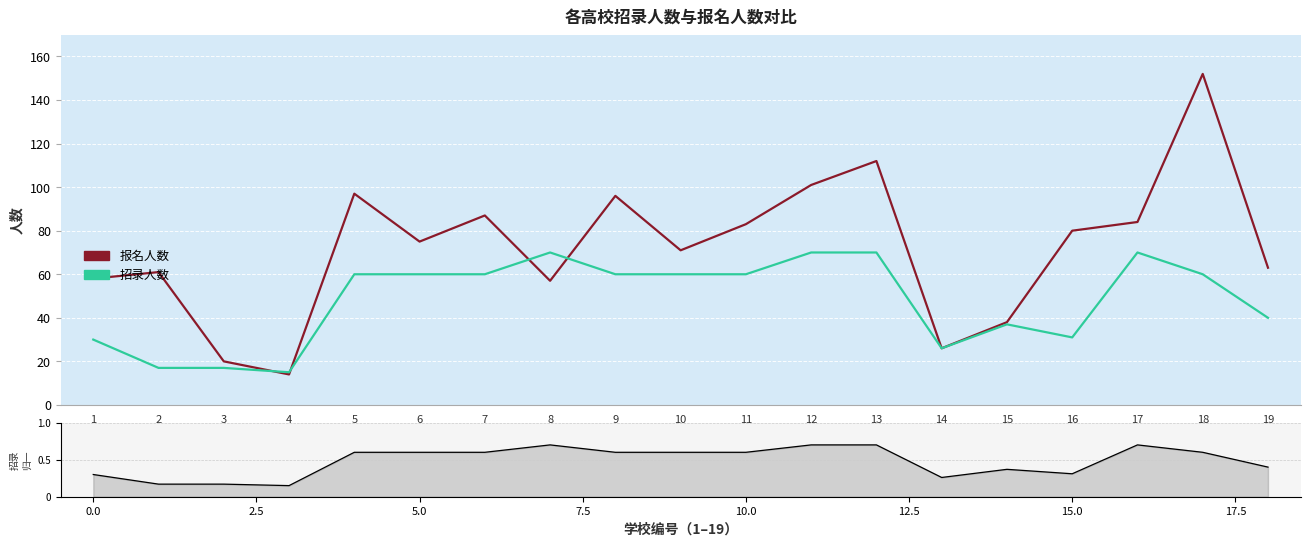

The value of 招录人数(归一) at 5 is 0.6. True or false?

True